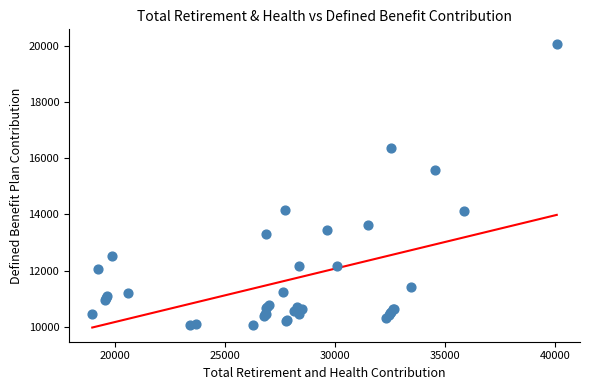

What Y value in the scatter plot is closest to 15072?

15582